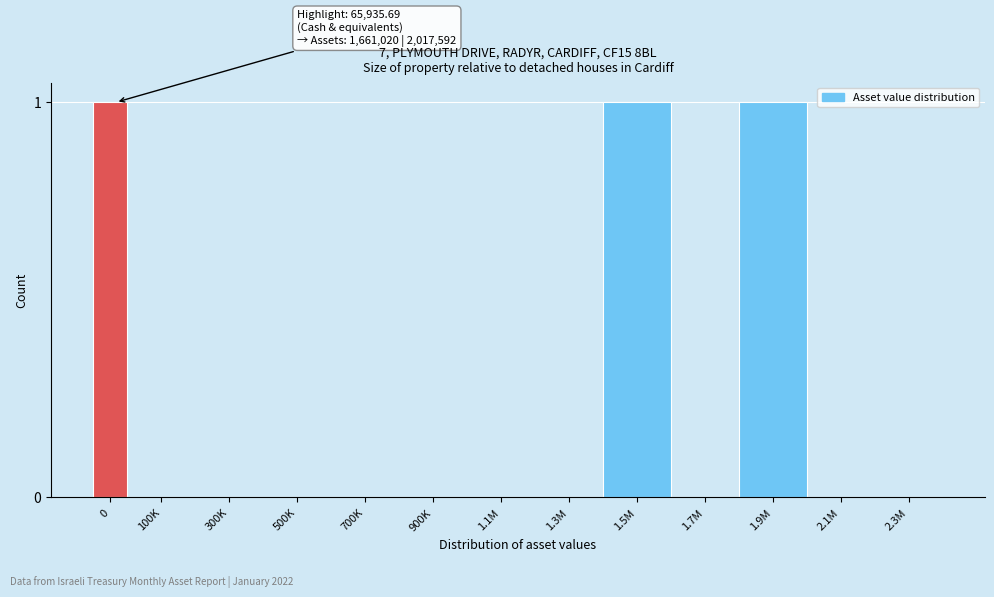

Reading right to left, list all the values displayed in this chart.

2.3M=0	2.1M=0	1.9M=1	1.7M=0	1.5M=1	1.3M=0	1.1M=0	900K=0	700K=0	500K=0	300K=0	100K=0	0=1